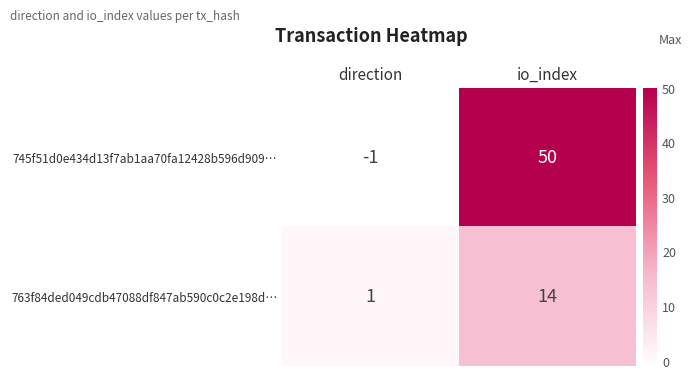

Rank the series at io_index from highest to lowest value.

745f51d0e434d13f7ab1aa70fa12428b596d909…, 763f84ded049cdb47088df847ab590c0c2e198d…